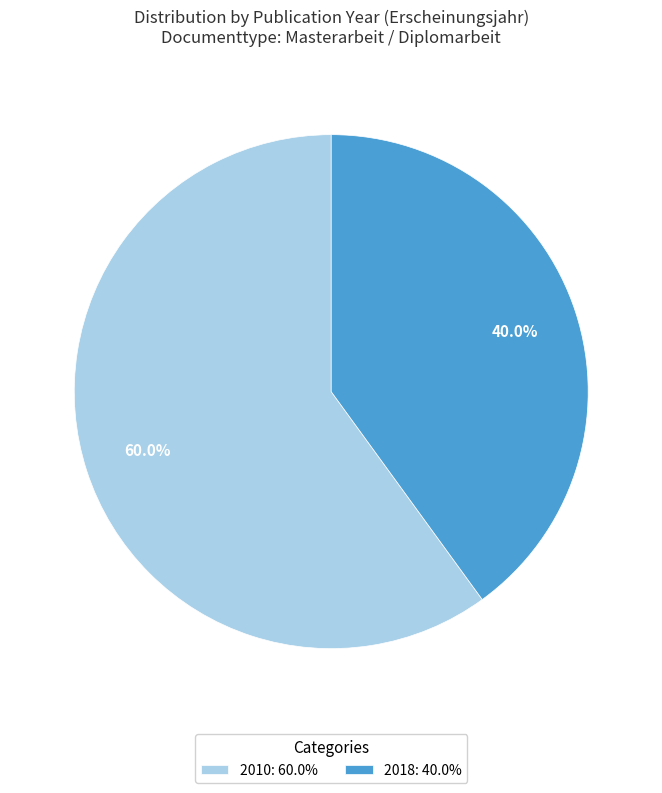

What percentage is the 2010 slice, to the nearest percent?

60%